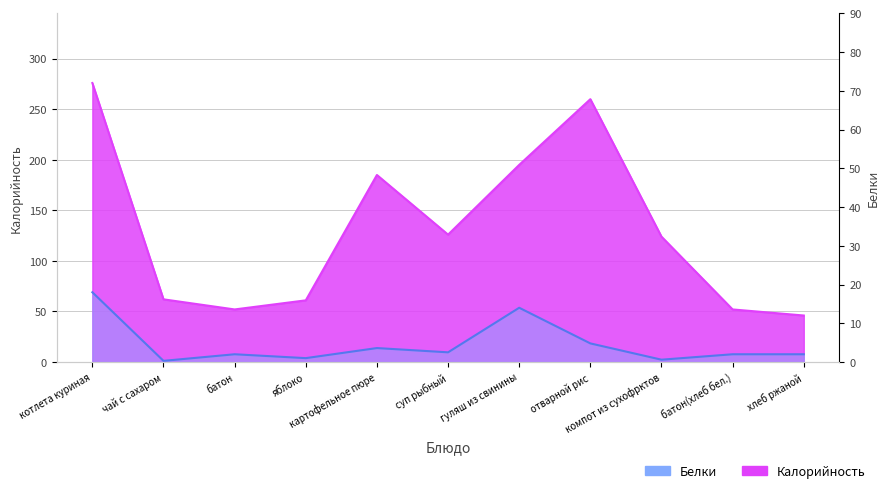

At which category does Калорийность reach its first local valley?

батон